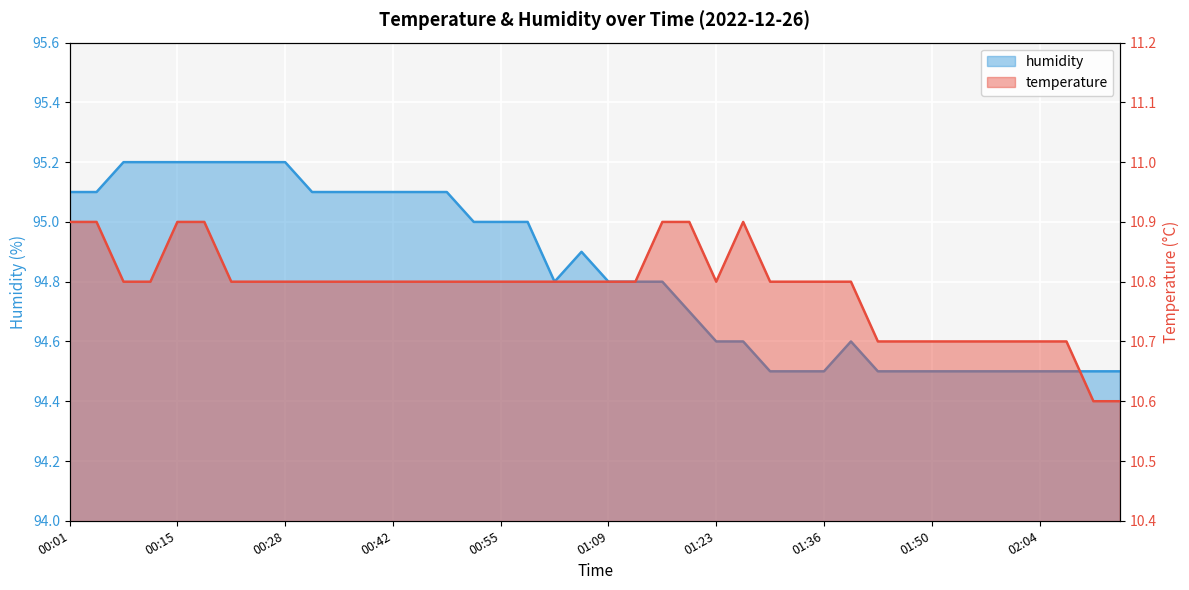

What is the label of the 11th point from the left?

00:35